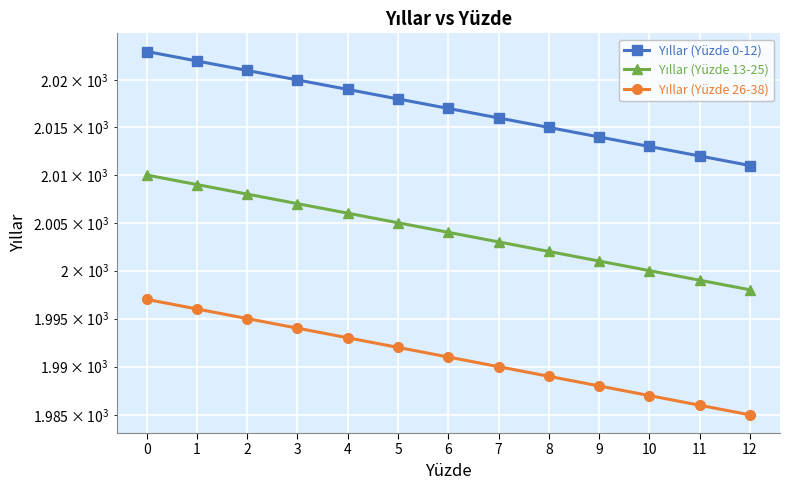

Reading left to right, transcribe all the data shown in this chart.

Yıllar (Yüzde 0-12): 2023	2022	2021	2020	2019	2018	2017	2016	2015	2014	2013	2012	2011
Yıllar (Yüzde 13-25): 2010	2009	2008	2007	2006	2005	2004	2003	2002	2001	2000	1999	1998
Yıllar (Yüzde 26-38): 1997	1996	1995	1994	1993	1992	1991	1990	1989	1988	1987	1986	1985